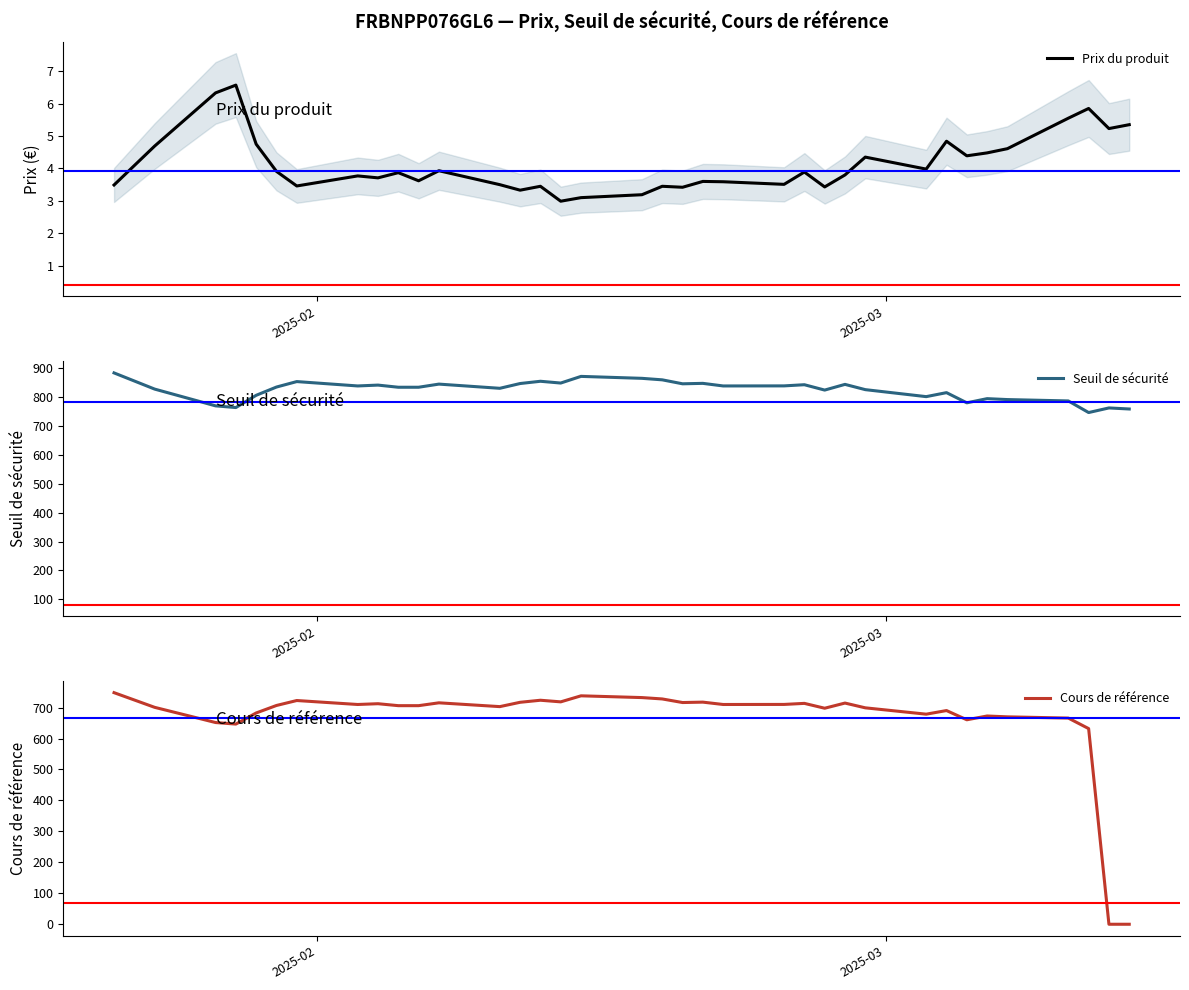

What are all the series names shown in the legend?

Prix du produit, Seuil de sécurité, Cours de référence